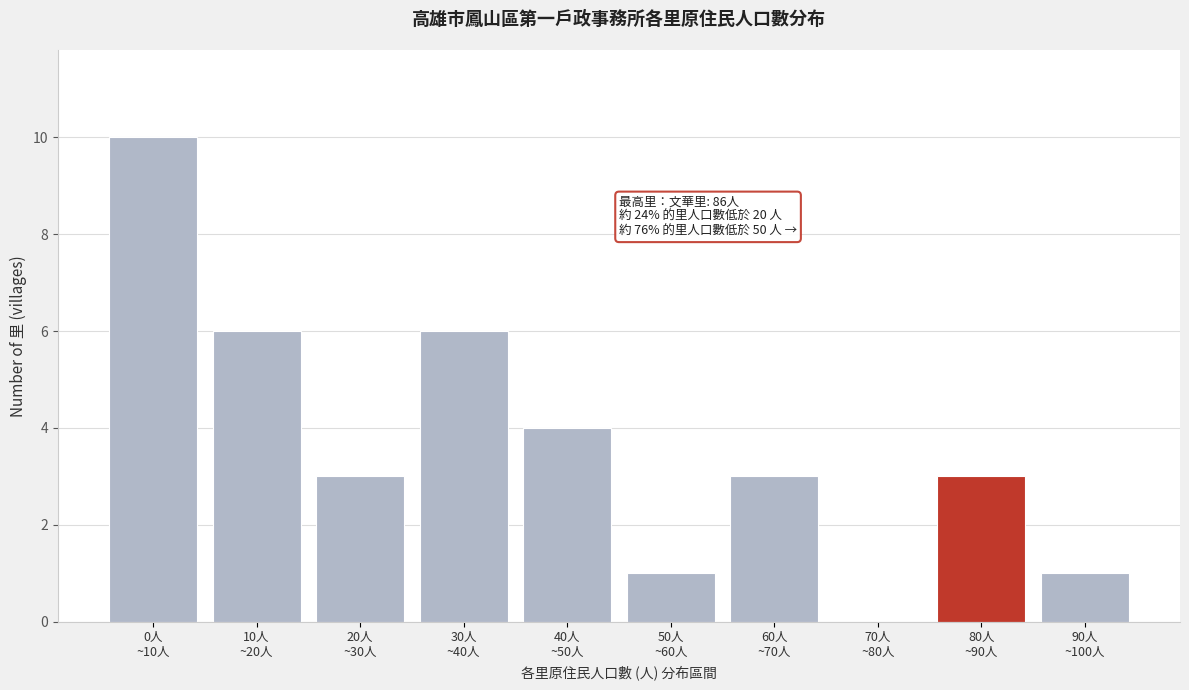

What is the sum of all values?

37